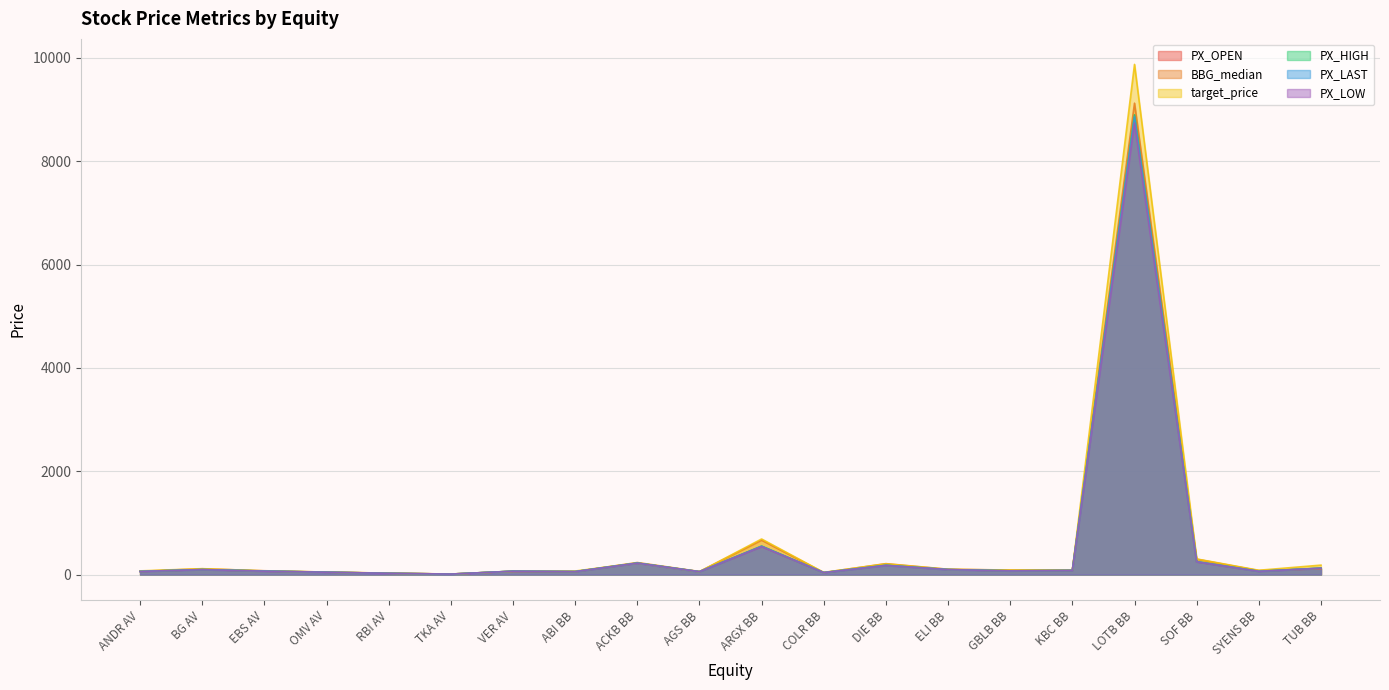

At which category does PX_OPEN reach its first local valley?

TKA AV